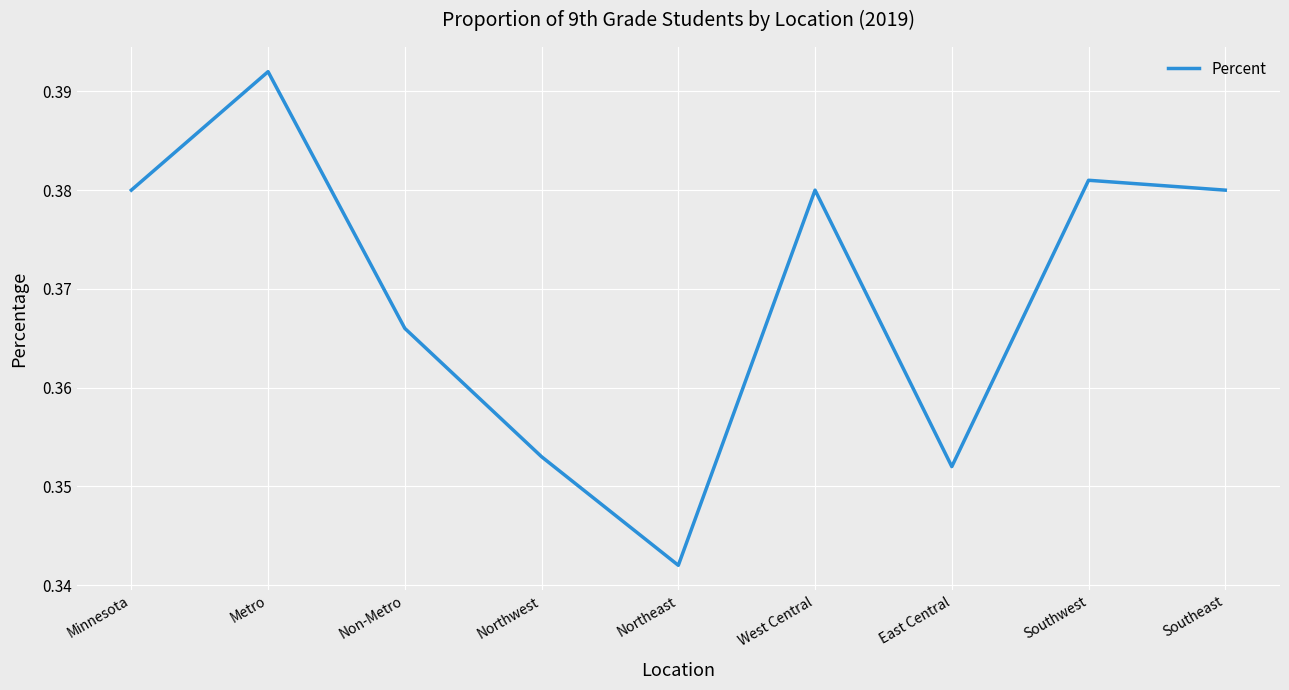

Where is the first local minimum?

Northeast